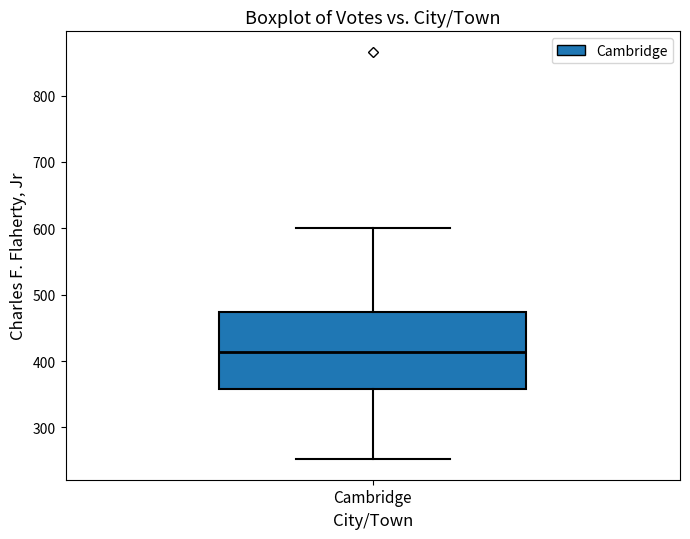

Transcribe this box plot: give where the median line is, the range the box spans, and where the two whiskers end, as read against the y-axis. The values are not printed on the chart, so give them approximately, as read against the axis.

median 410, box 360 to 470, whiskers 250 to 600